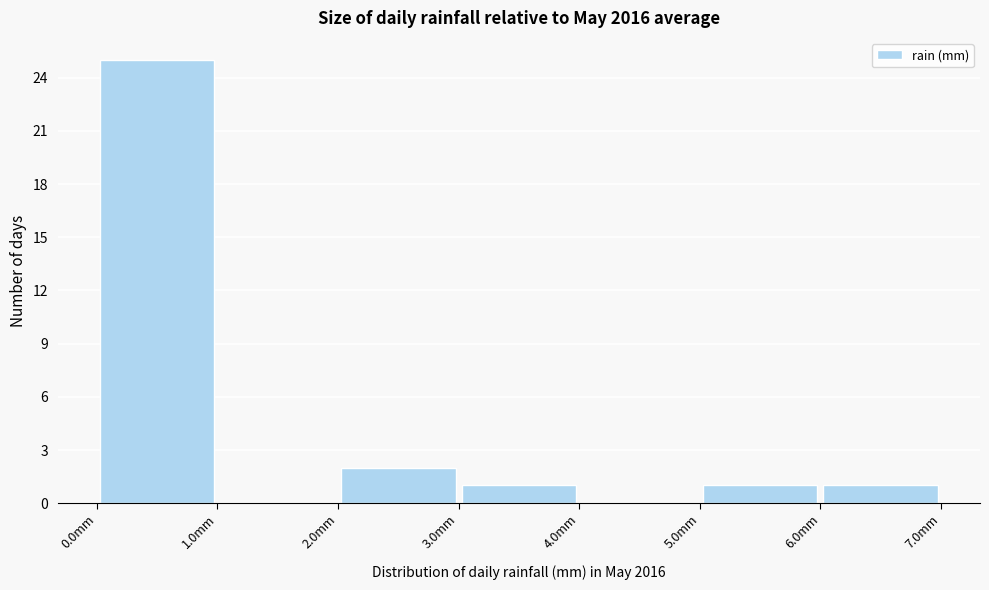

What is the height of the bar covering 0 to 1 on the x-axis? The values are not printed on the chart, so give them approximately, as read against the axis.

25